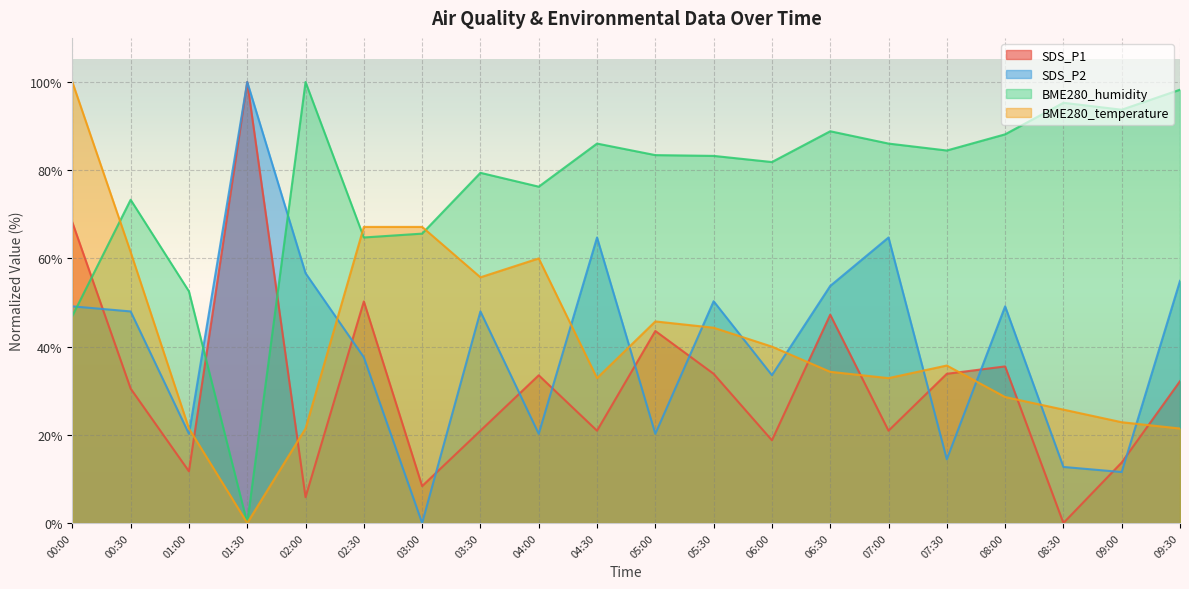

Is it true that SDS_P2 equals 18.0 at 08:30?

False